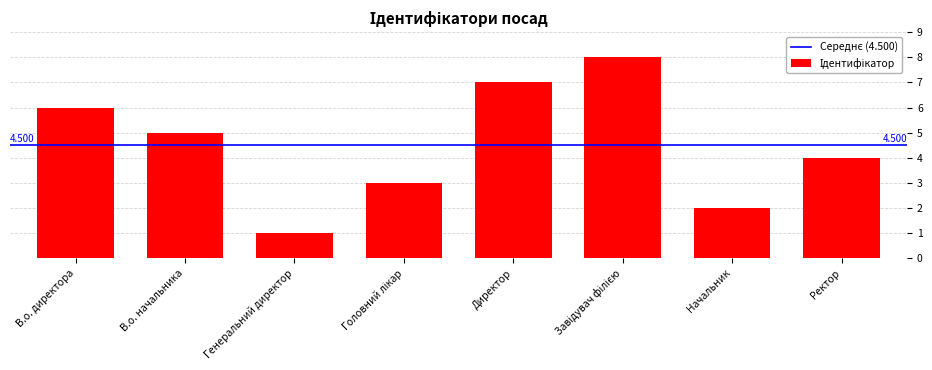

Between Ректор and Генеральний директор, which is larger?

Ректор